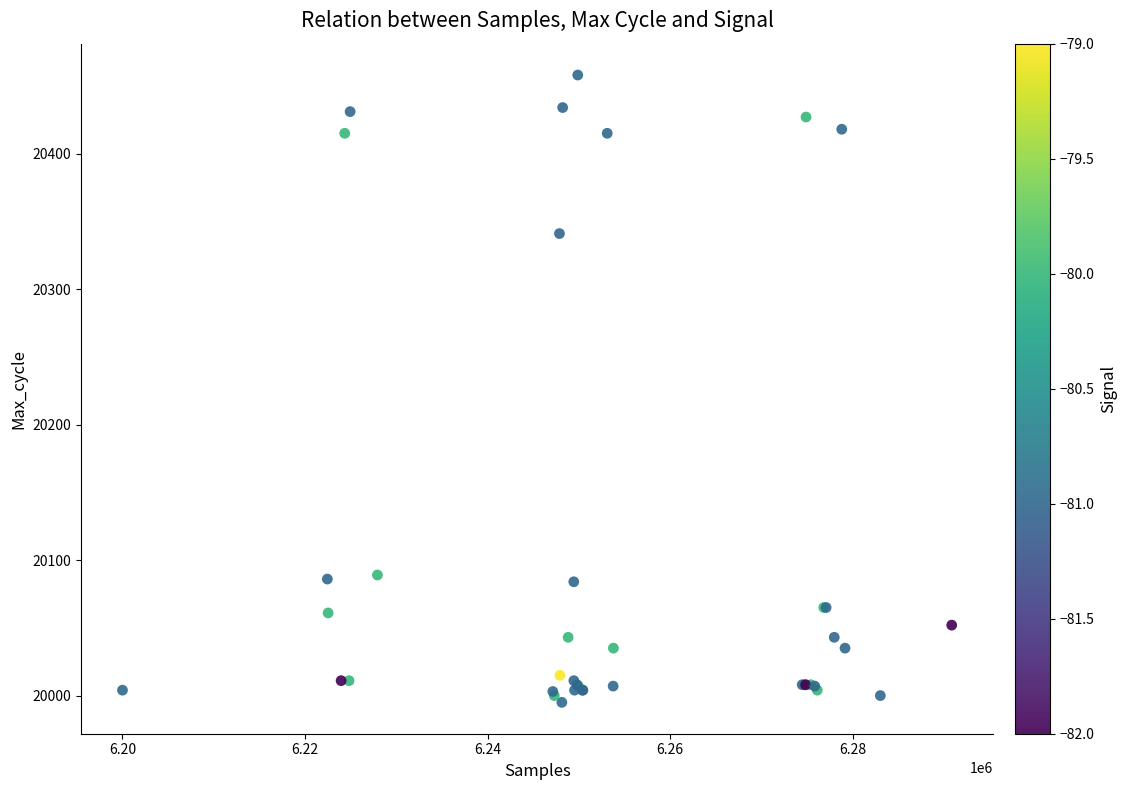

What Y value in the scatter plot is closest to 20226?

20341